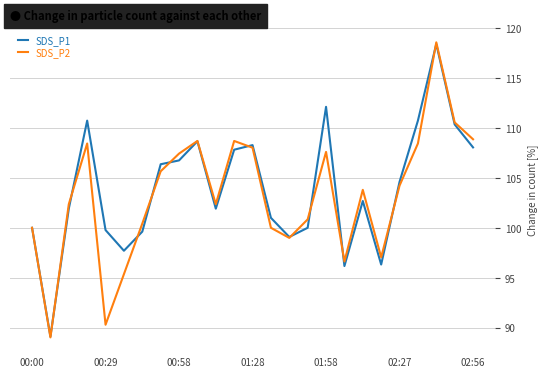

Which series has the largest range (max minus min)?

SDS_P2